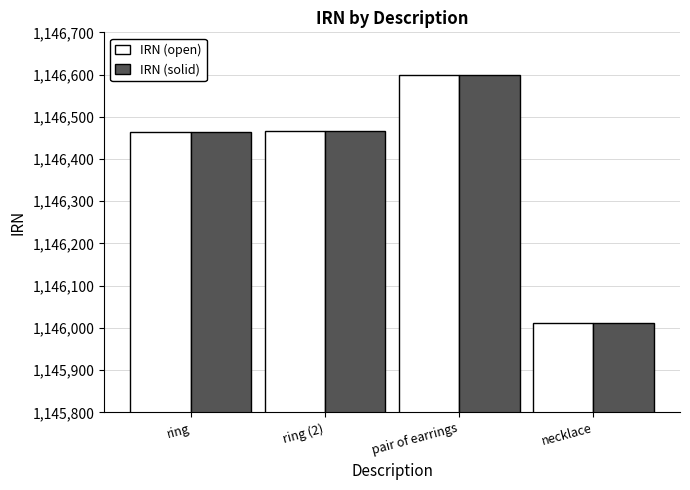

Which label corresponds to the largest value in the chart?

pair of earrings